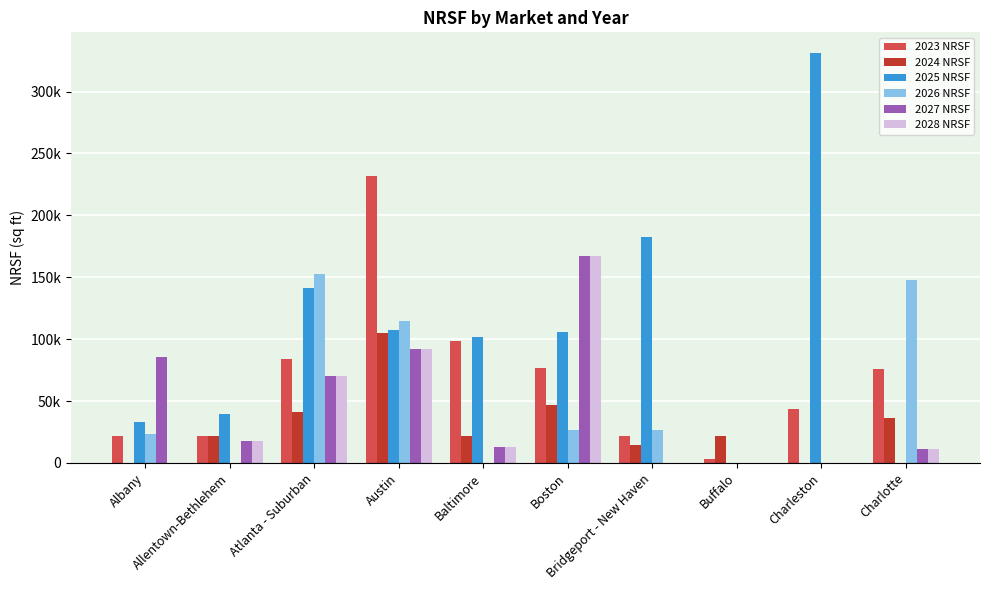

Reading left to right, transcribe all the data shown in this chart.

2023 NRSF: Albany=21750	Allentown-Bethlehem=21750	Atlanta - Suburban=83880	Austin=231619	Baltimore=98249	Boston=76587	Bridgeport - New Haven=21750	Buffalo=3562	Charleston=43442	Charlotte=76106
2024 NRSF: Albany=0	Allentown-Bethlehem=21750	Atlanta - Suburban=40850	Austin=105198	Baltimore=21750	Boston=46706	Bridgeport - New Haven=14440	Buffalo=21750	Charleston=0	Charlotte=36169
2025 NRSF: Albany=33202	Allentown-Bethlehem=39235	Atlanta - Suburban=141513	Austin=107391	Baltimore=101790	Boston=105850	Bridgeport - New Haven=182745	Buffalo=0	Charleston=331274	Charlotte=0
2026 NRSF: Albany=23250	Allentown-Bethlehem=0	Atlanta - Suburban=152648	Austin=114300	Baltimore=0	Boston=26310	Bridgeport - New Haven=26775	Buffalo=0	Charleston=0	Charlotte=147430
2027 NRSF: Albany=85241	Allentown-Bethlehem=18053	Atlanta - Suburban=70070	Austin=92409	Baltimore=12920	Boston=166980	Bridgeport - New Haven=0	Buffalo=0	Charleston=0	Charlotte=11506
2028 NRSF: Albany=0	Allentown-Bethlehem=18053	Atlanta - Suburban=70070	Austin=92409	Baltimore=12920	Boston=166980	Bridgeport - New Haven=0	Buffalo=0	Charleston=0	Charlotte=11506